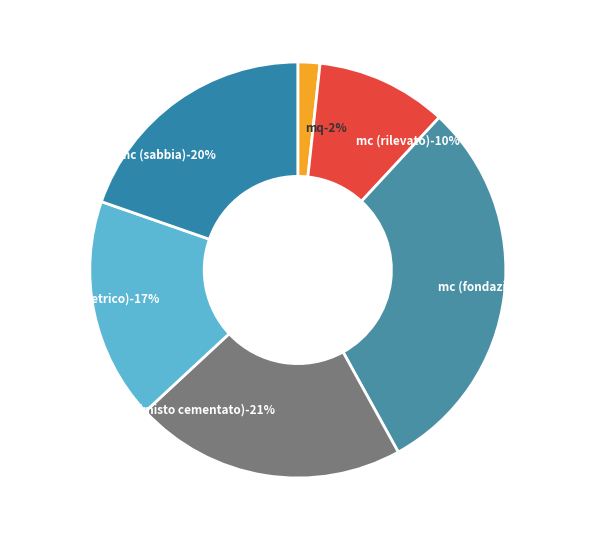

To the nearest percent, what portion does mc (rilevato) represent?

10%